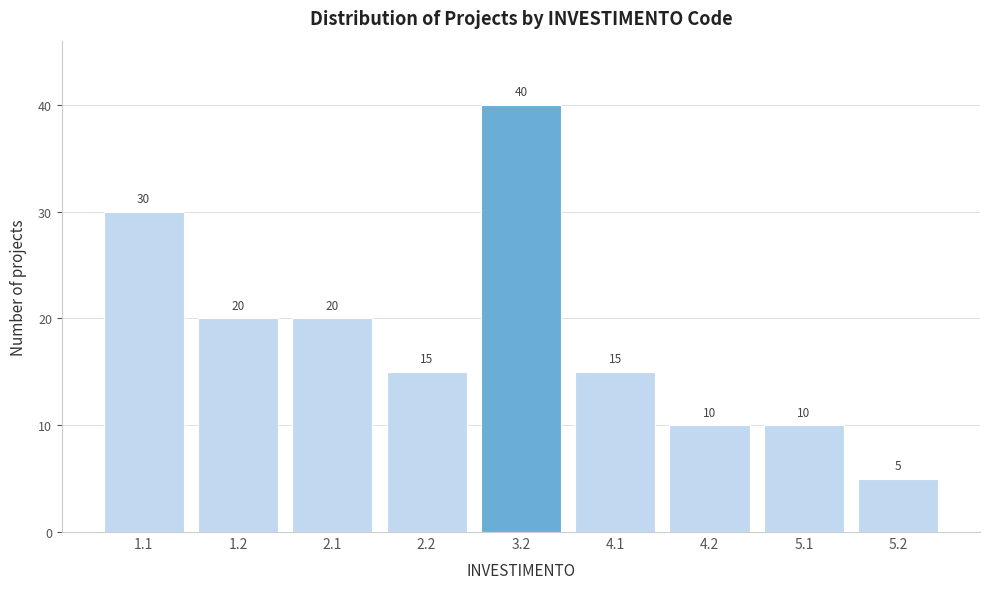

Reading right to left, what are all the values shown in this chart?

5.2=5	5.1=10	4.2=10	4.1=15	3.2=40	2.2=15	2.1=20	1.2=20	1.1=30